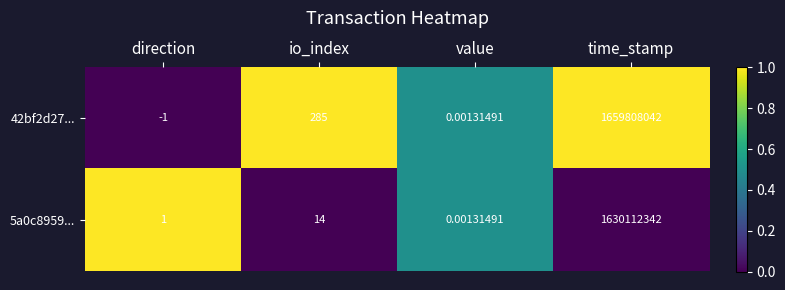

At which label is 42bf2d27... closest to 829904020?

io_index